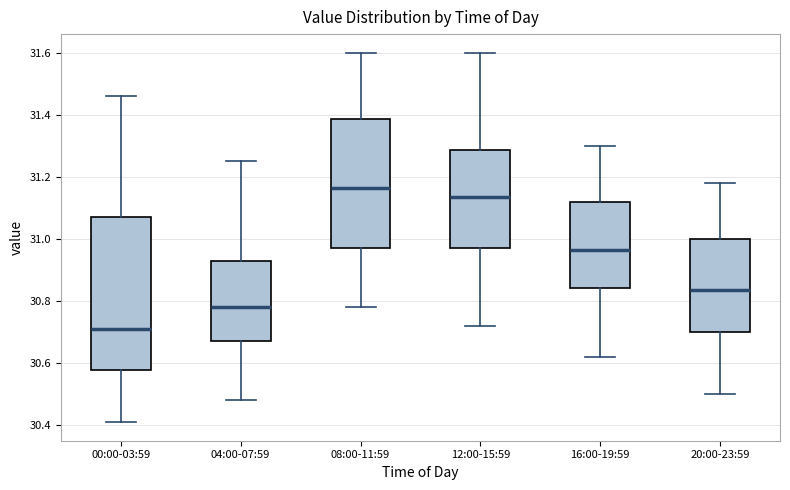

Reading left to right, read every box against the y-axis: the position of its median line, the range the box covers, and the ends of its whiskers. The values are not printed on the chart, so give them approximately, as read against the axis.

00:00-03:59: median 30.72, box 30.58 to 31.08, whiskers 30.42 to 31.46
04:00-07:59: median 30.78, box 30.68 to 30.92, whiskers 30.48 to 31.26
08:00-11:59: median 31.16, box 30.98 to 31.38, whiskers 30.78 to 31.60
12:00-15:59: median 31.14, box 30.98 to 31.28, whiskers 30.72 to 31.60
16:00-19:59: median 30.96, box 30.84 to 31.12, whiskers 30.62 to 31.30
20:00-23:59: median 30.84, box 30.70 to 31.00, whiskers 30.50 to 31.18